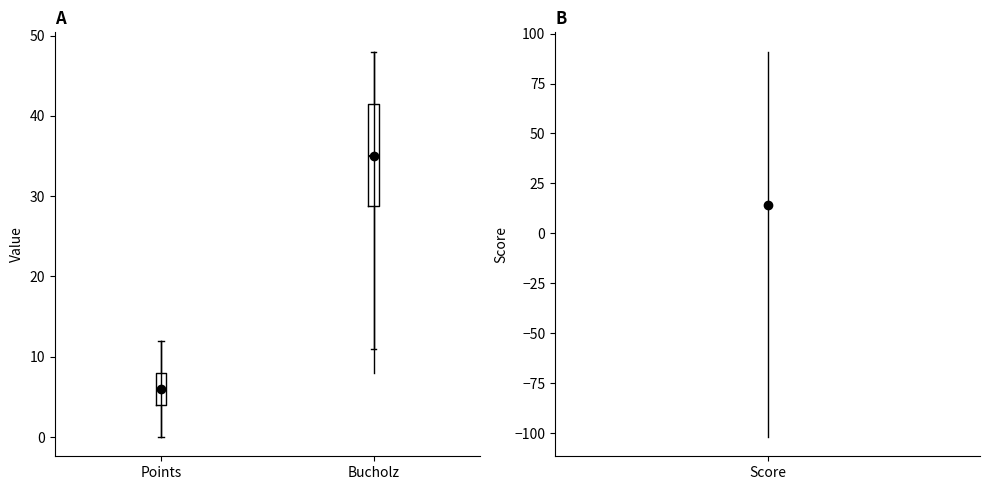

Reading left to right, transcribe this box plot: for each box, give where its median line is, the range the box spans, and where its two whiskers end, as read against the y-axis. The values are not printed on the chart, so give them approximately, as read against the axis.

Points: median 6, box 4 to 8, whiskers 0 to 12
Bucholz: median 35, box 29 to 42, whiskers 11 to 48